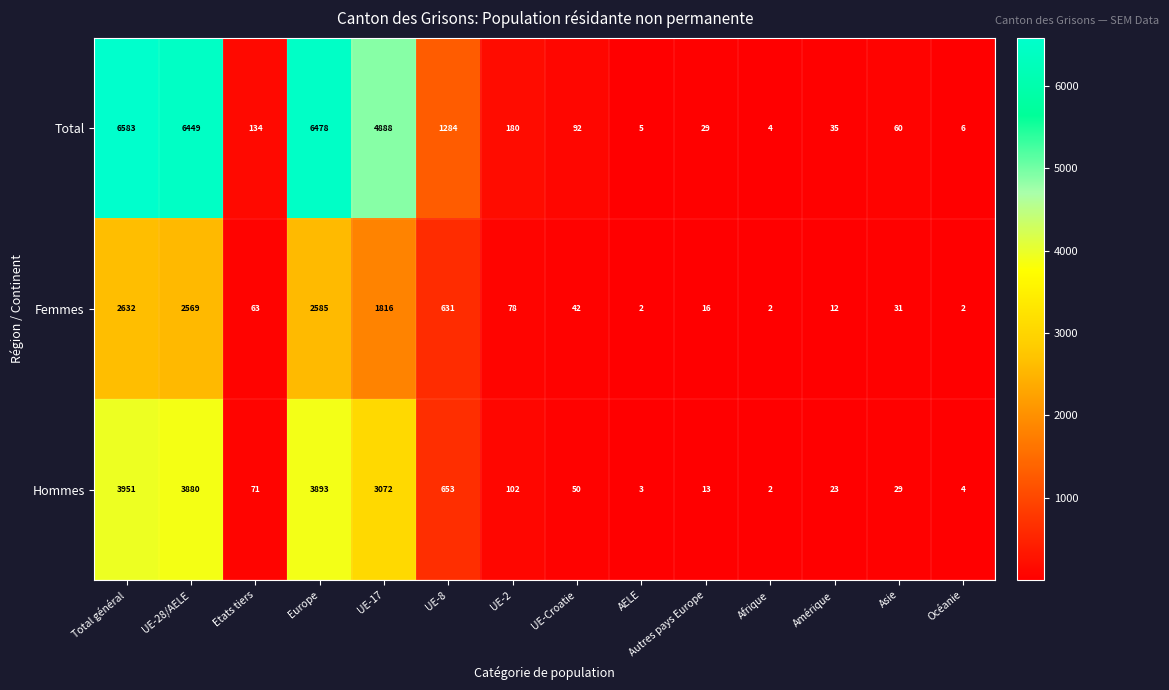

Where does the Total series first go above 134?

Total général